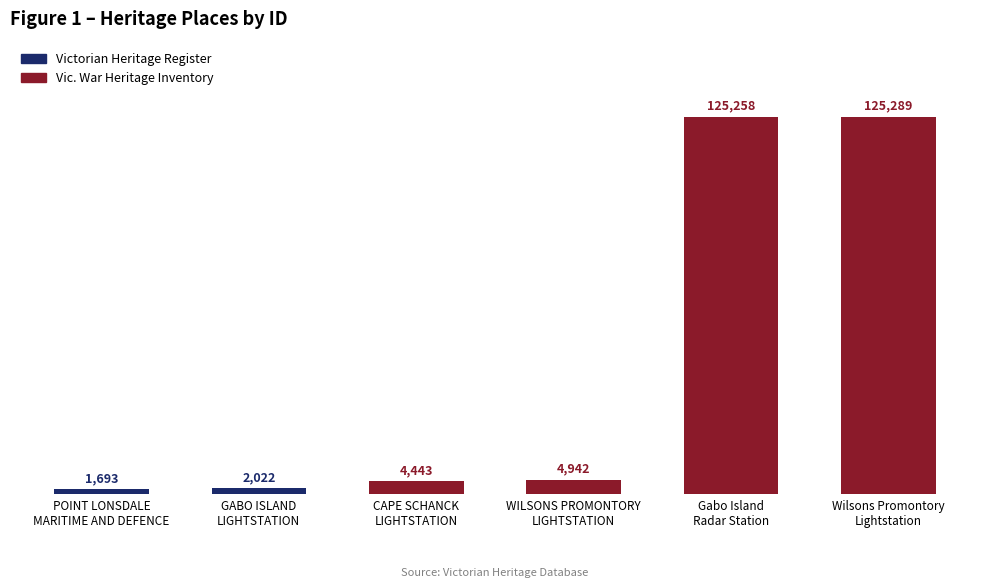

Reading left to right, transcribe all the data shown in this chart.

POINT LONSDALE
MARITIME AND DEFENCE=1693	GABO ISLAND
LIGHTSTATION=2022	CAPE SCHANCK
LIGHTSTATION=4443	WILSONS PROMONTORY
LIGHTSTATION=4942	Gabo Island
Radar Station=125258	Wilsons Promontory
Lightstation=125289